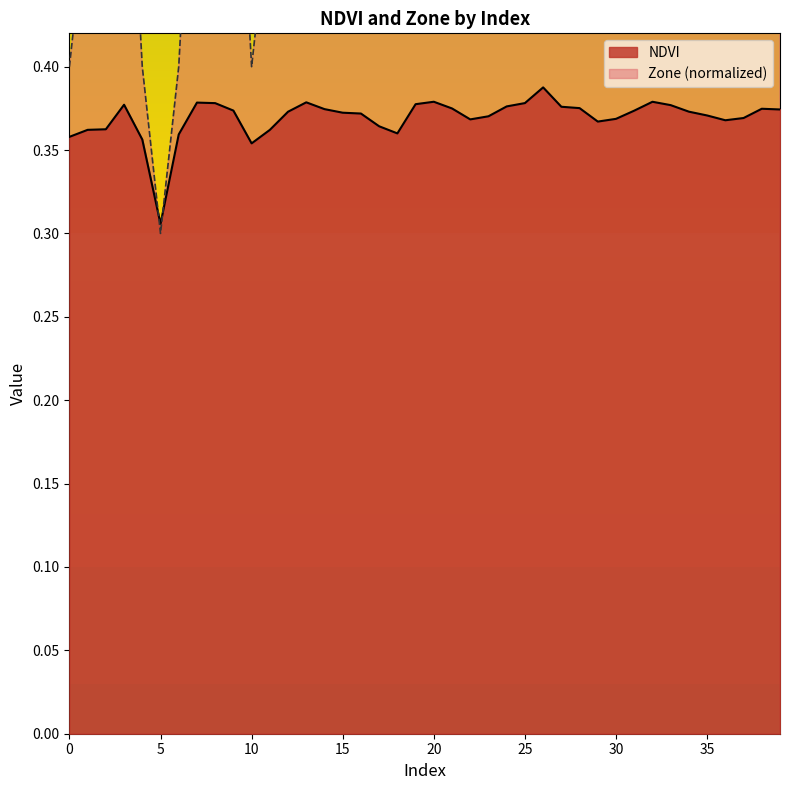

Reading left to right, list all the values displayed in this chart.

NDVI: 0.4	0.4	0.4	0.4	0.4	0.3	0.4	0.4	0.4	0.4	0.4	0.4	0.4	0.4	0.4	0.4	0.4	0.4	0.4	0.4	0.4	0.4	0.4	0.4	0.4	0.4	0.4	0.4	0.4	0.4	0.4	0.4	0.4	0.4	0.4	0.4	0.4	0.4	0.4	0.4
Zone: 0.4	0.5	0.5	0.6	0.4	0.3	0.4	0.6	0.6	0.6	0.4	0.5	0.6	0.6	0.6	0.6	0.6	0.5	0.5	0.6	0.6	0.6	0.5	0.5	0.6	0.6	0.6	0.6	0.6	0.5	0.5	0.6	0.6	0.6	0.6	0.5	0.5	0.5	0.6	0.6